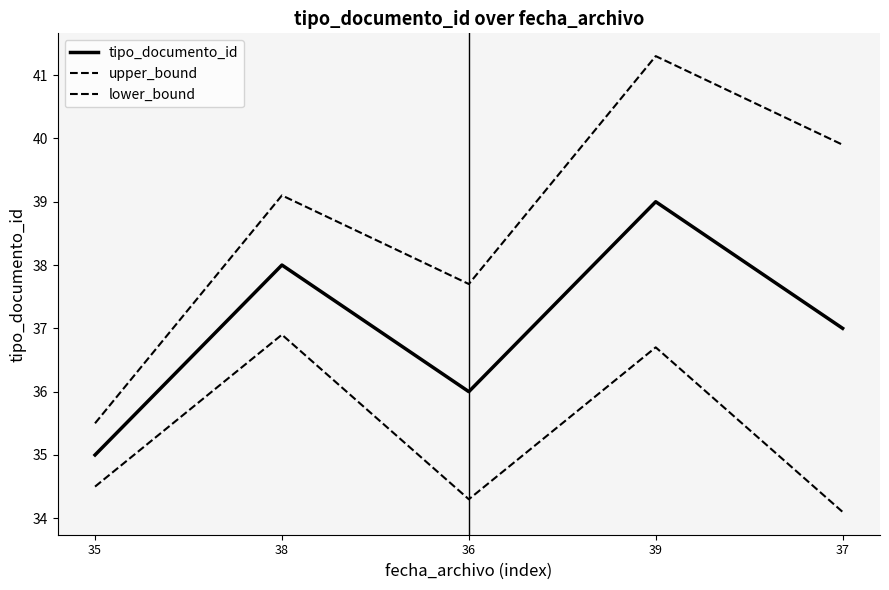

Does the chart display data point markers on the line(s)?

No